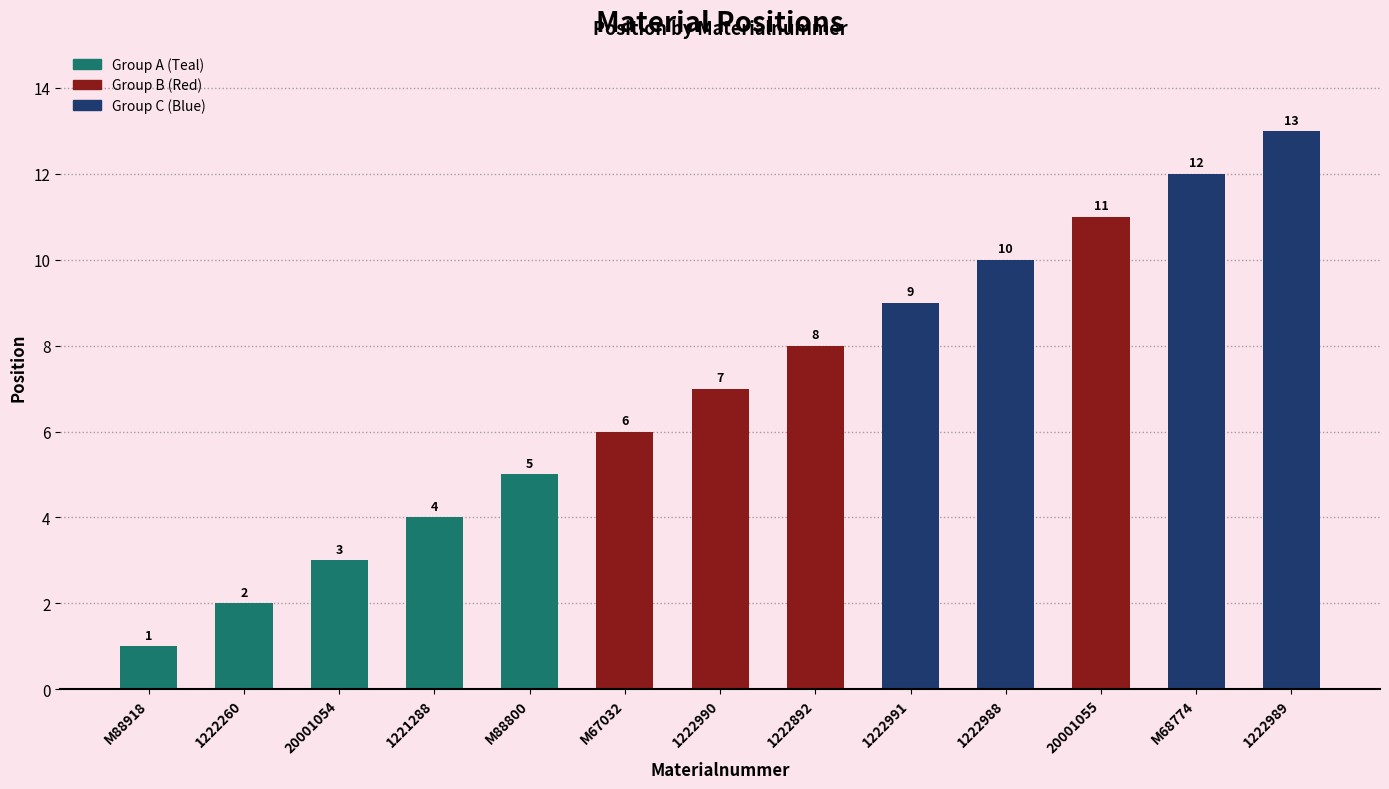

What position from the right is 1222989?

1